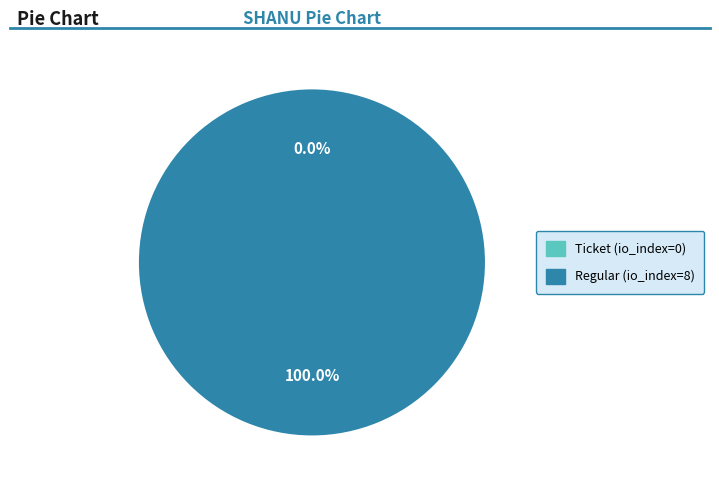

Which has a higher value, Regular (io_index=8) or Ticket (io_index=0)?

Regular (io_index=8)